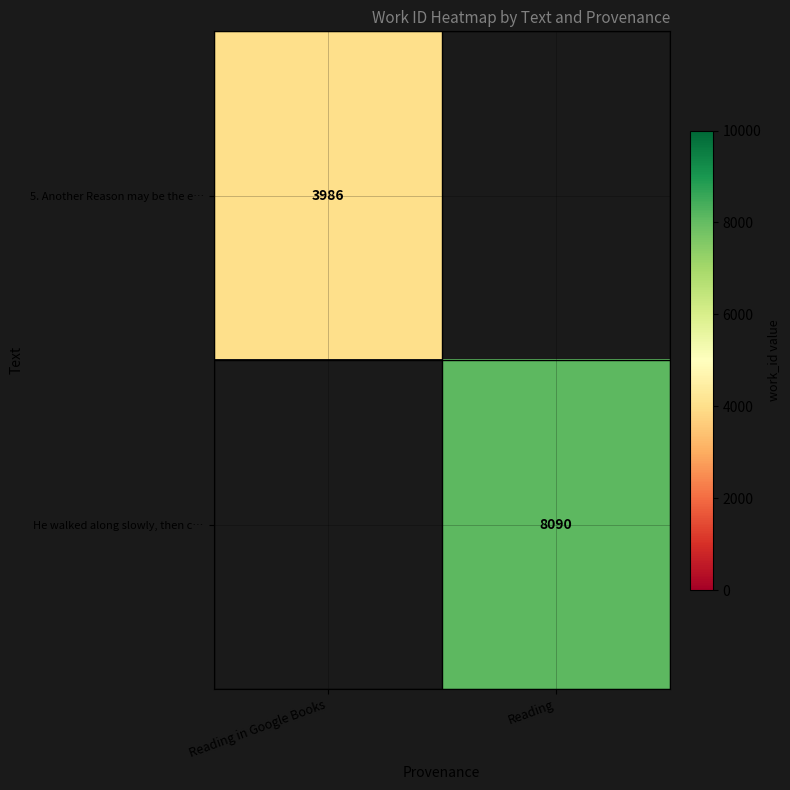

The 5. Another Reason may be the e… series shows 3986 at Reading in Google Books. True or false?

True